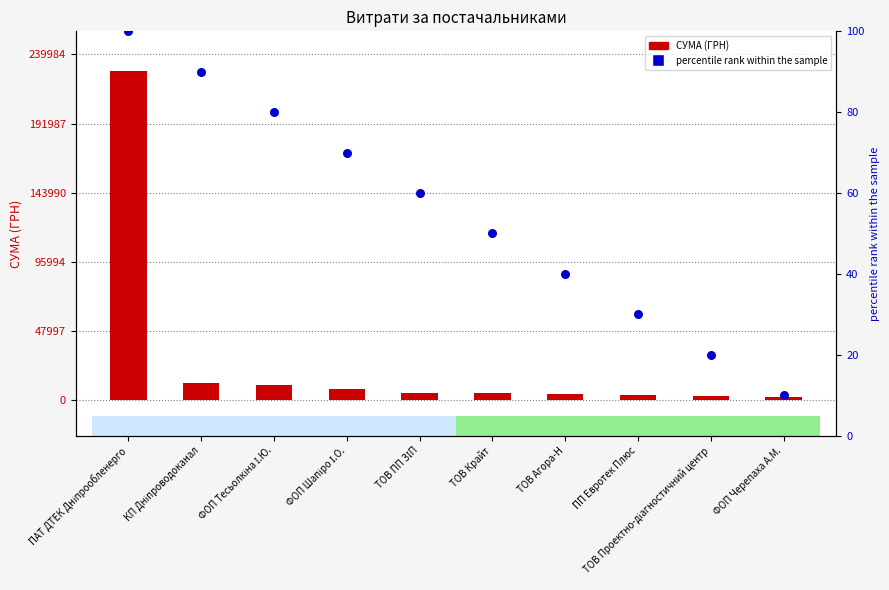

Is the value of СУМА (ГРН) at ПП Евротек Плюс greater than the value of percentile rank within the sample at ПАТ ДТЕК Дніпрообленерго?

Yes